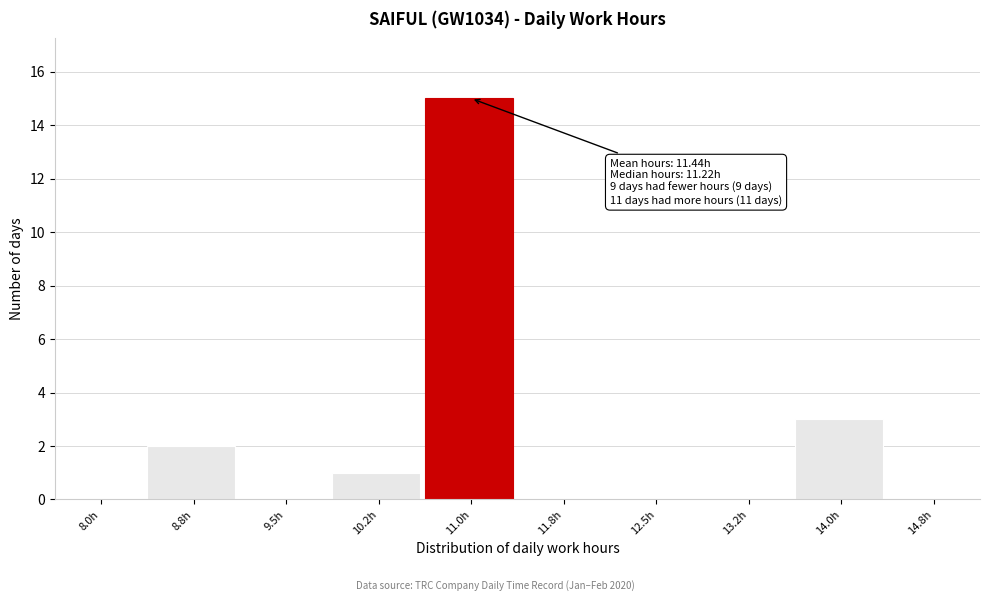

Reading left to right, transcribe all the data shown in this chart.

8.0h=0	8.8h=2	9.5h=0	10.2h=1	11.0h=15	11.8h=0	12.5h=0	13.2h=0	14.0h=3	14.8h=0